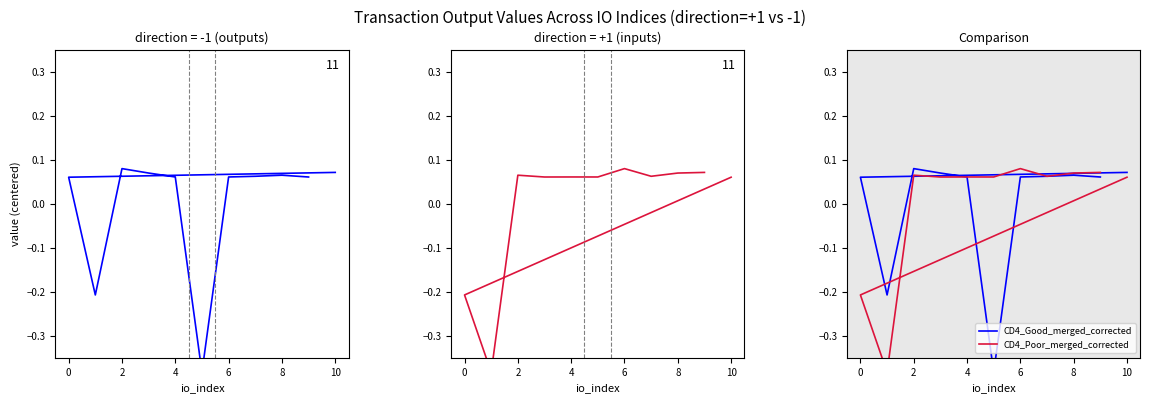

How many values in CD4_Good_merged_corrected are above zero?

9